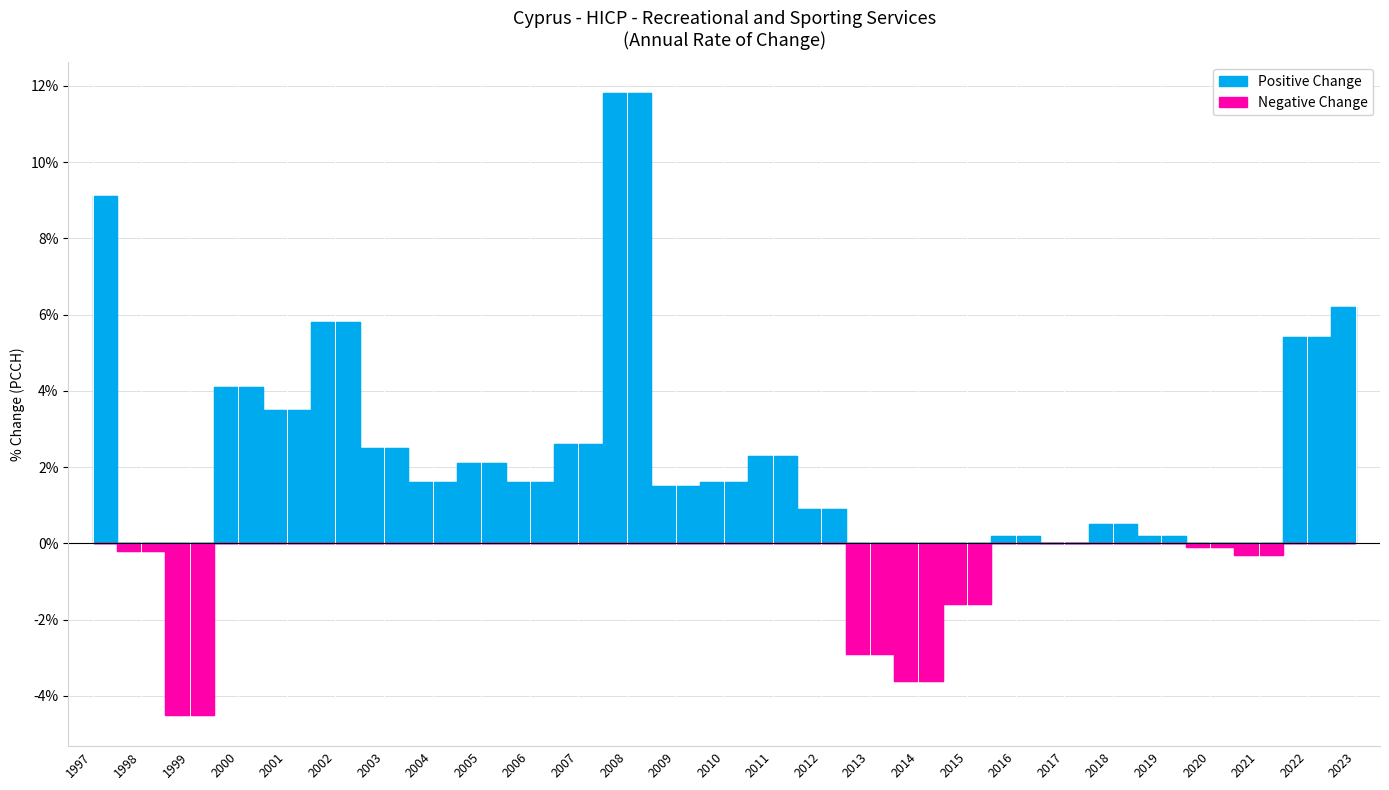

What value does the data have at 2007?

2.6